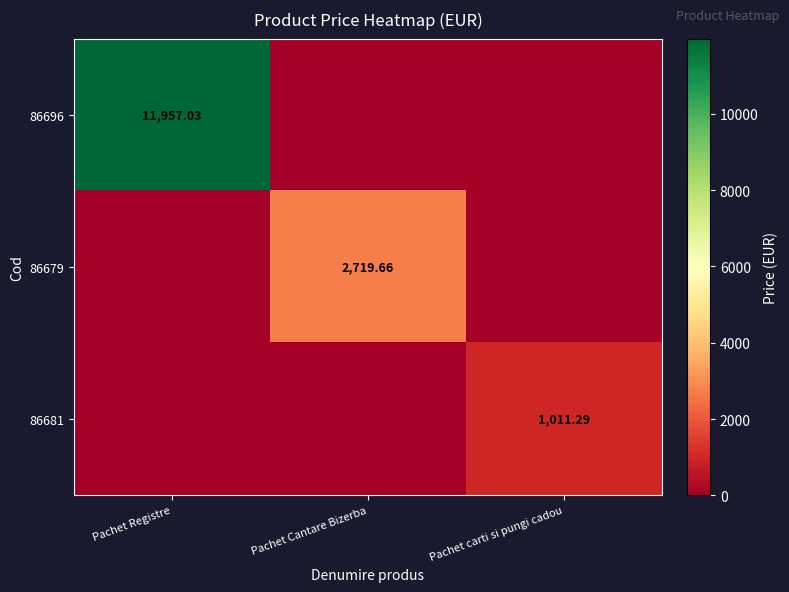

Rank the series by their average value, from lowest to highest.

86681, 86679, 86696